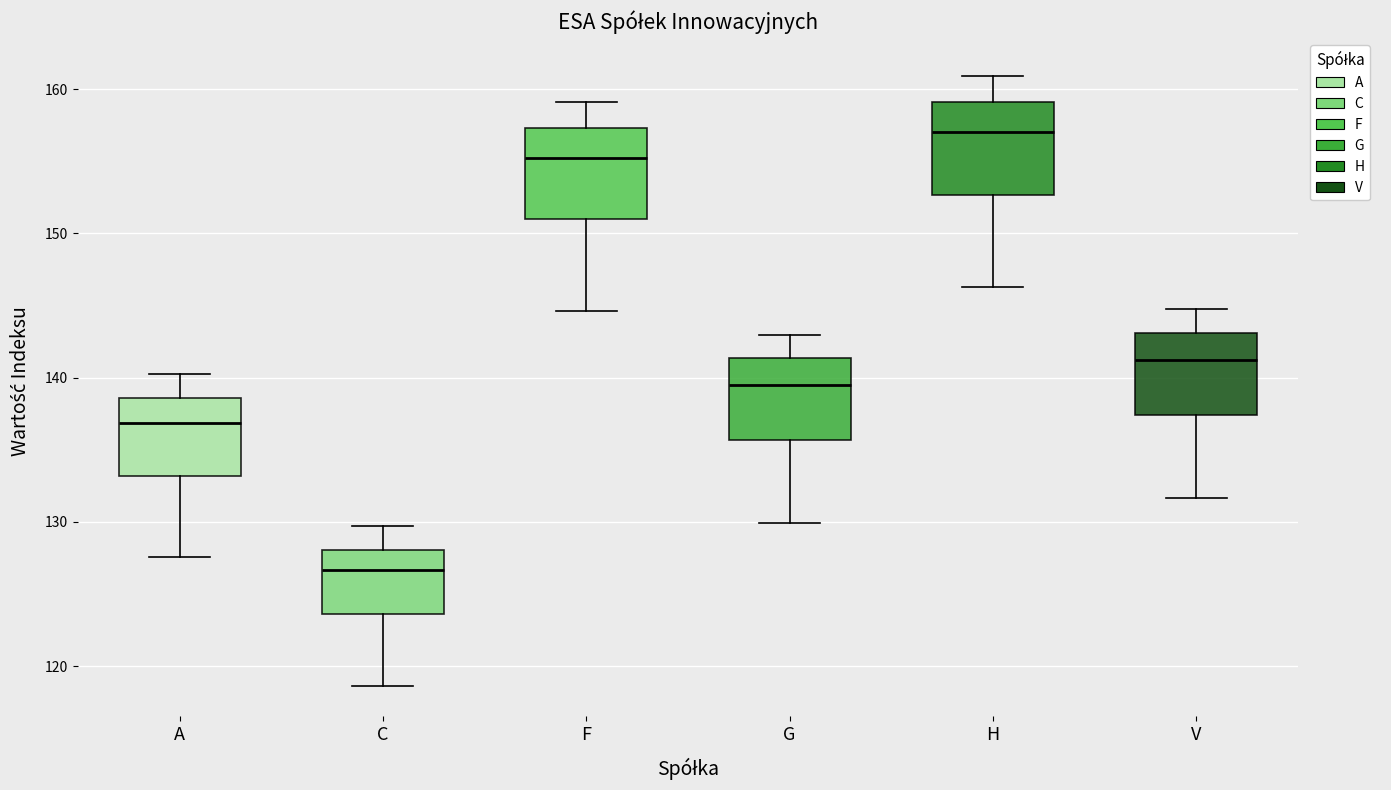

Reading left to right, transcribe this box plot: for each box, give where its median line is, the range the box spans, and where its two whiskers end, as read against the y-axis. The values are not printed on the chart, so give them approximately, as read against the axis.

A: median 137, box 133 to 139, whiskers 128 to 140
C: median 127, box 124 to 128, whiskers 119 to 130
F: median 155, box 151 to 157, whiskers 145 to 159
G: median 139, box 136 to 141, whiskers 130 to 143
H: median 157, box 153 to 159, whiskers 146 to 161
V: median 141, box 137 to 143, whiskers 132 to 145